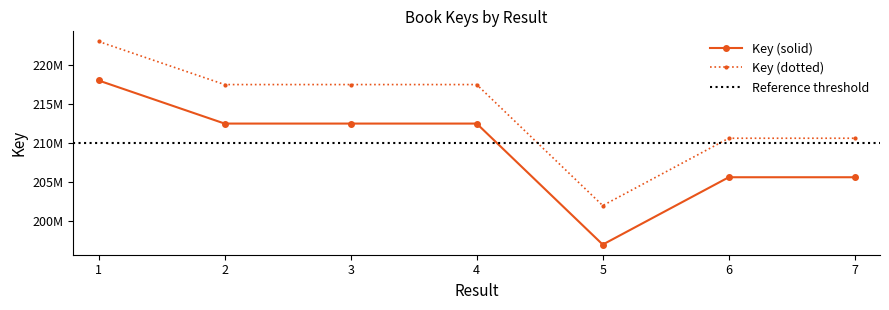

What value does the data have at 1?

217989370